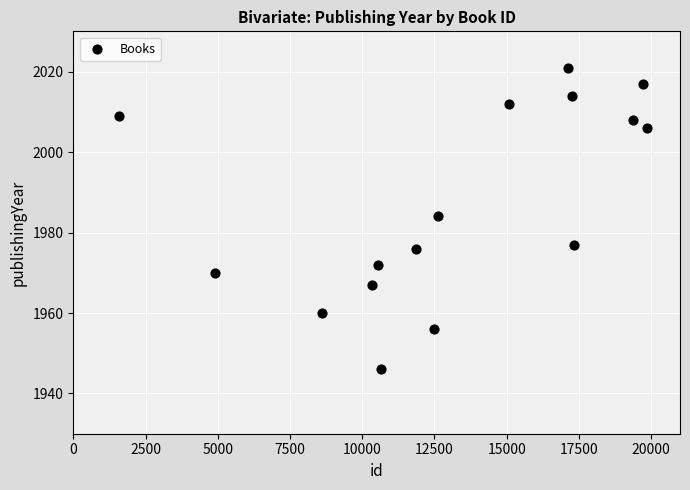

What Y value in the scatter plot is closest to 1983?

1984